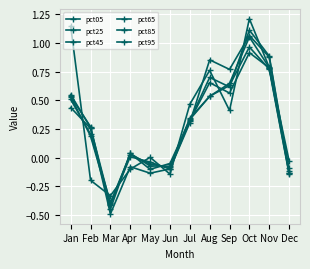

Does the chart have visible grid lines?

Yes